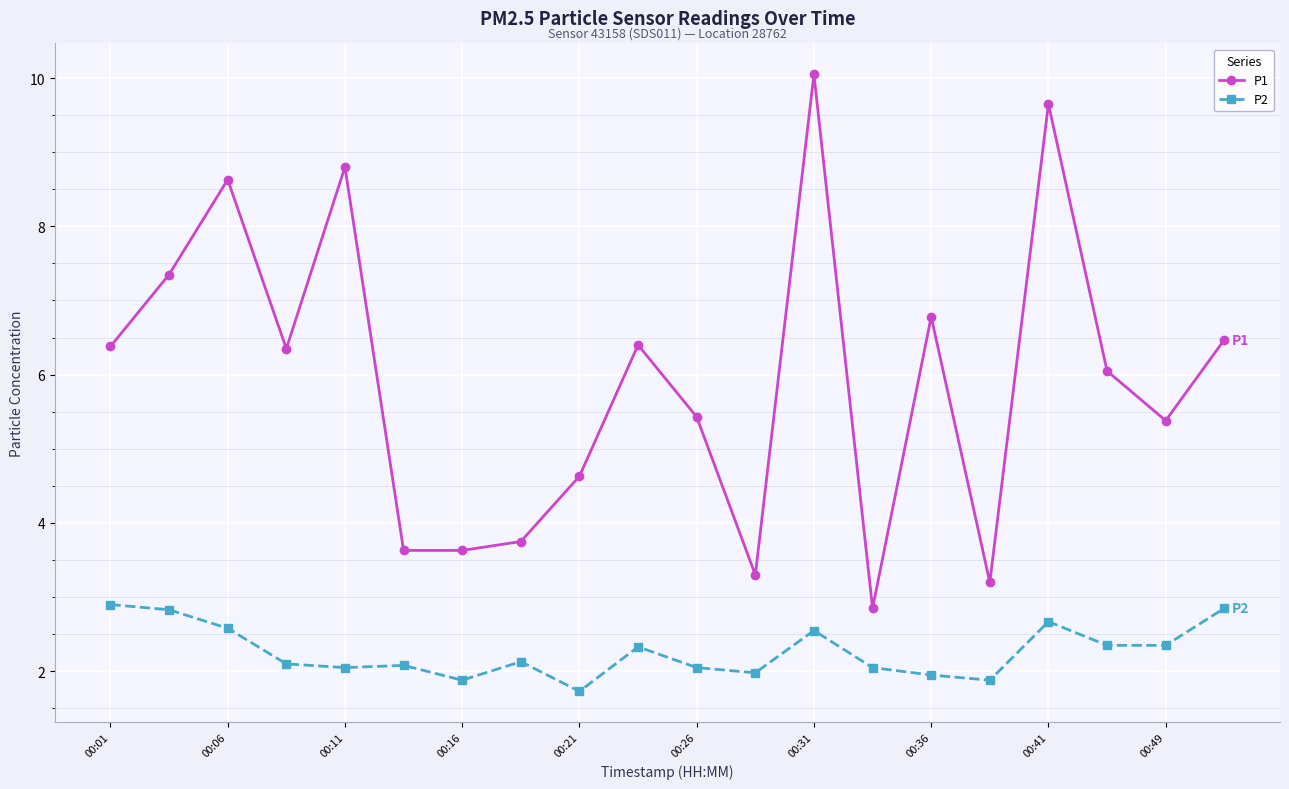

How many data points in P1 are less than 6?

9